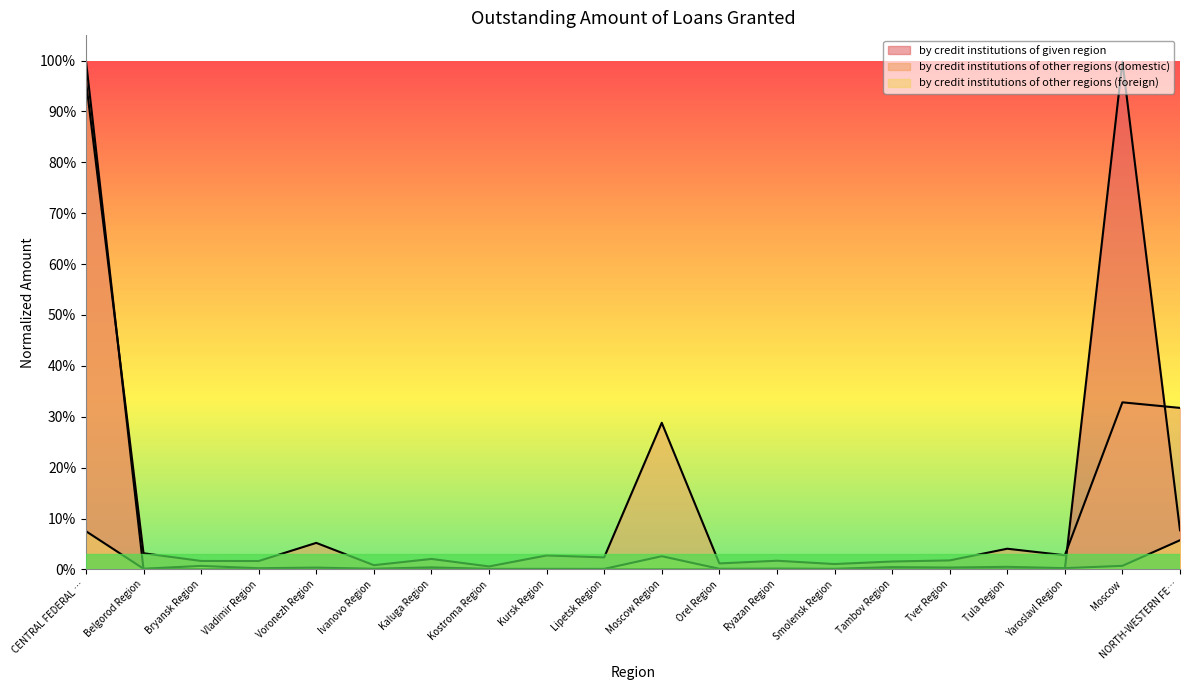

Does the chart have visible grid lines?

No